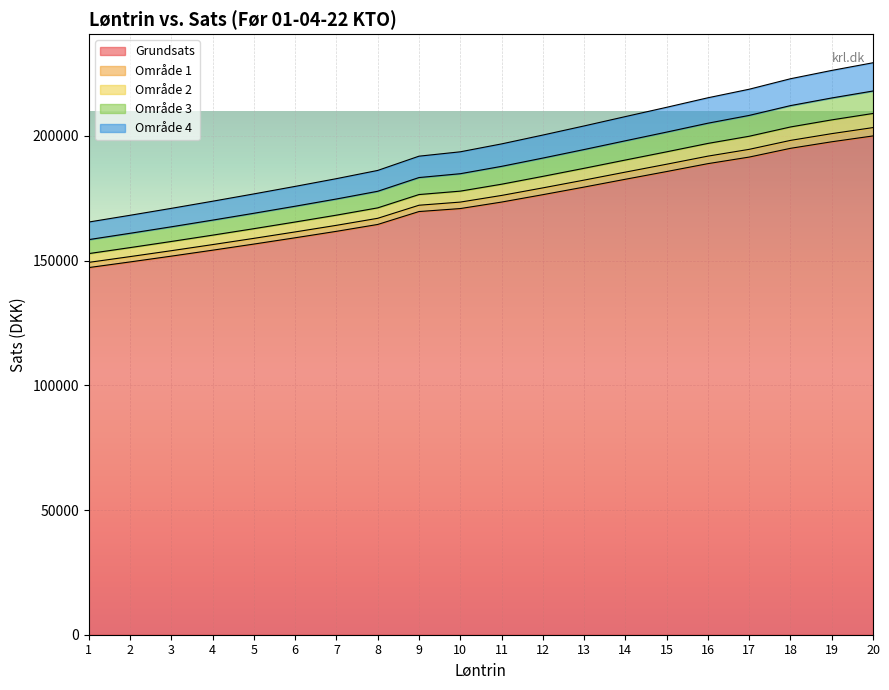

What is the spread (max minus min) of values at 20?

29335